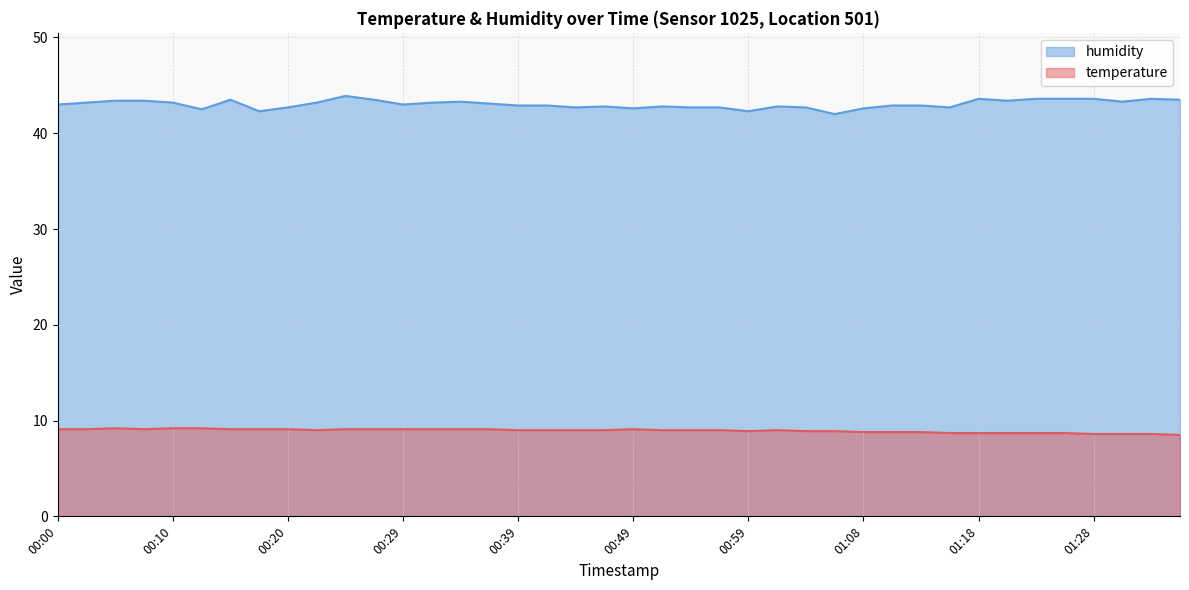

What position from the left is 01:30?

38